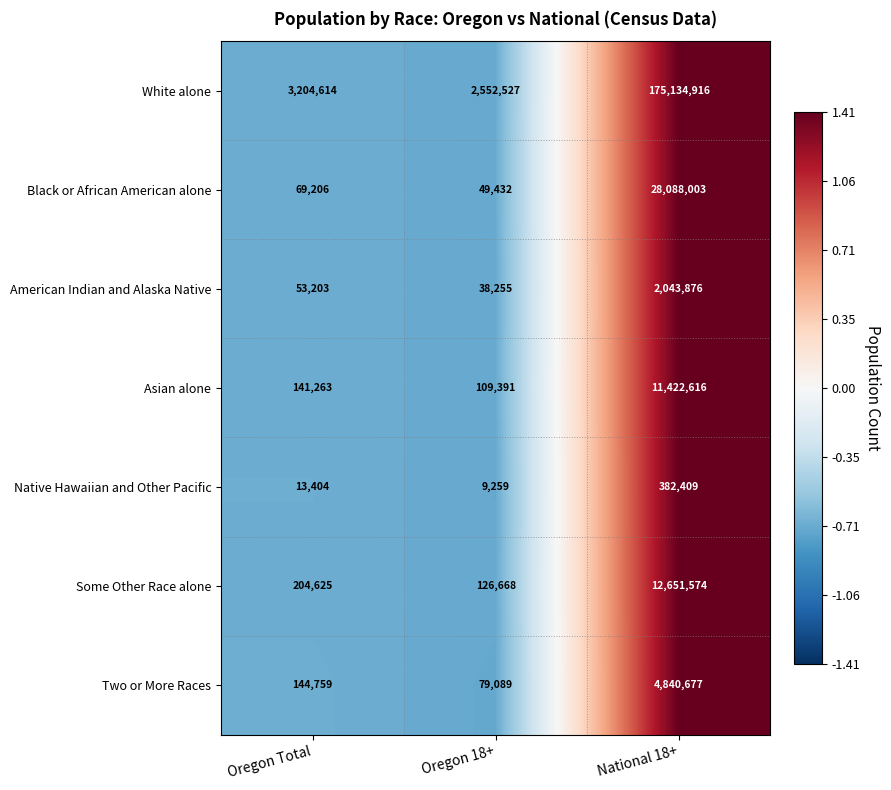

How many data points in Black or African American alone are less than 69206?

1